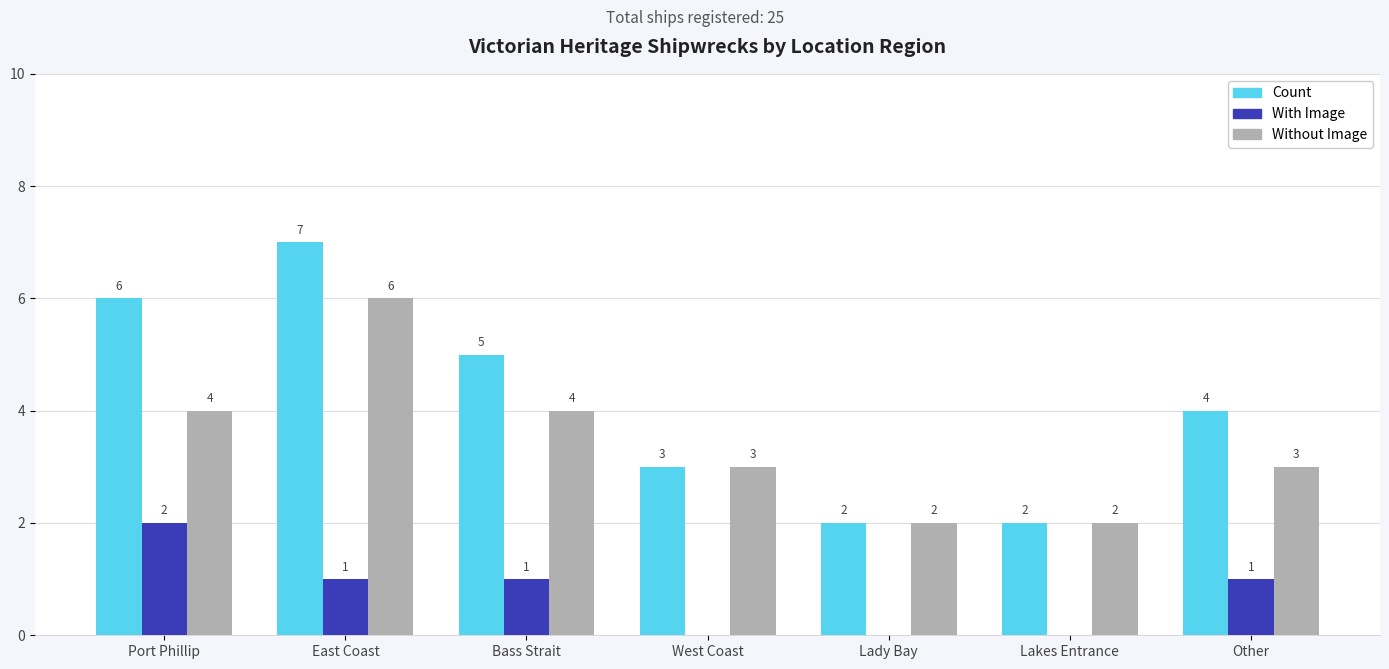

What is the spread (max minus min) of values at West Coast?

3